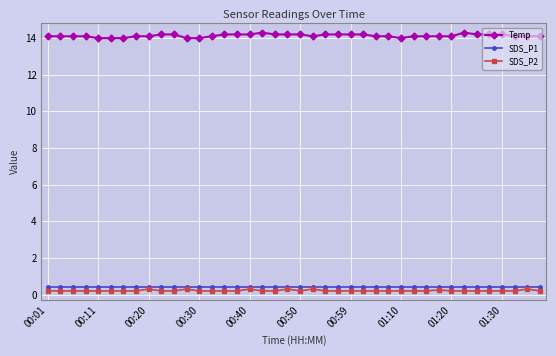

What is the maximum value shown in the chart?

14.3